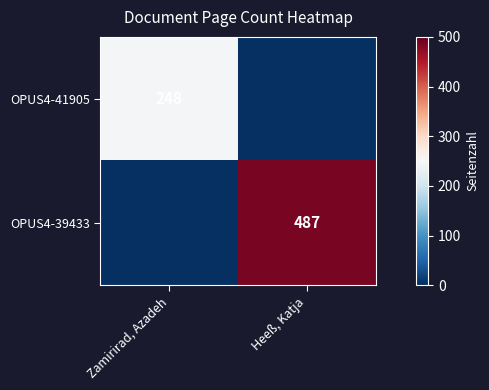

Is the value of OPUS4-39433 at Heeß, Katja greater than the value of OPUS4-41905 at Zamirirad, Azadeh?

Yes